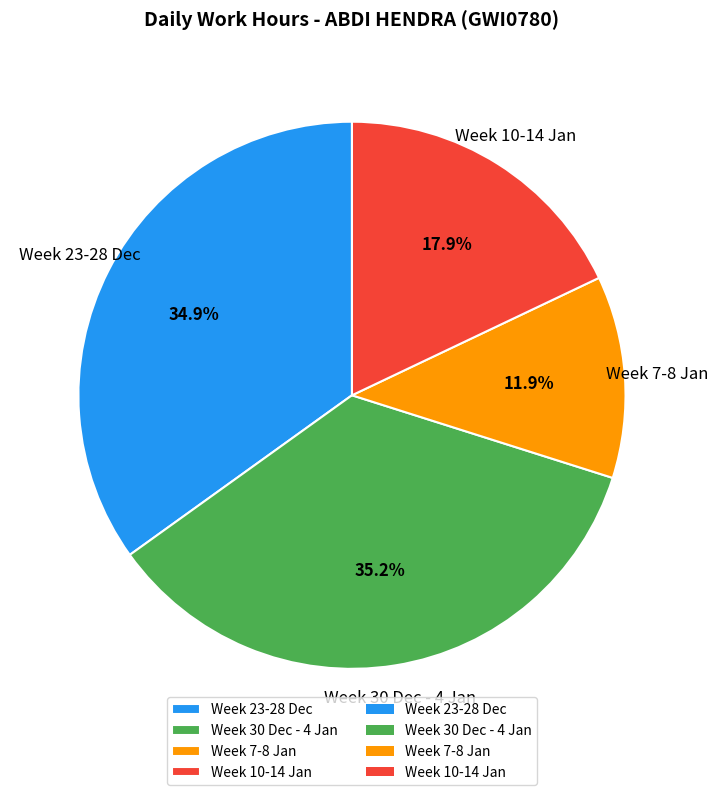

Approximately how many times larger is the value at Week 30 Dec - 4 Jan compared to Week 10-14 Jan?

2.0